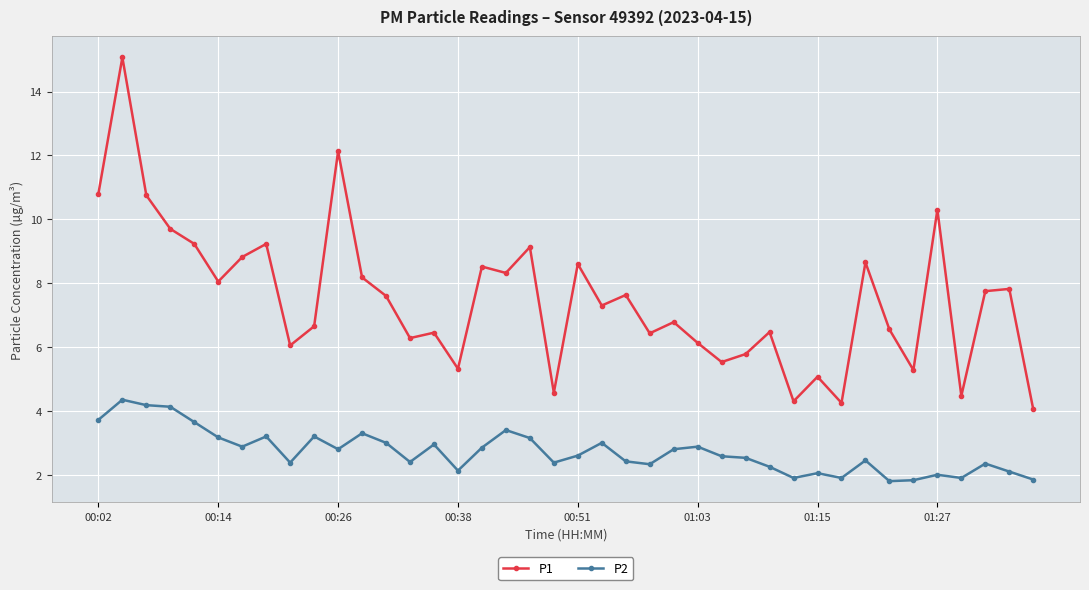

List the series in order of their peak value, lowest first.

P2, P1